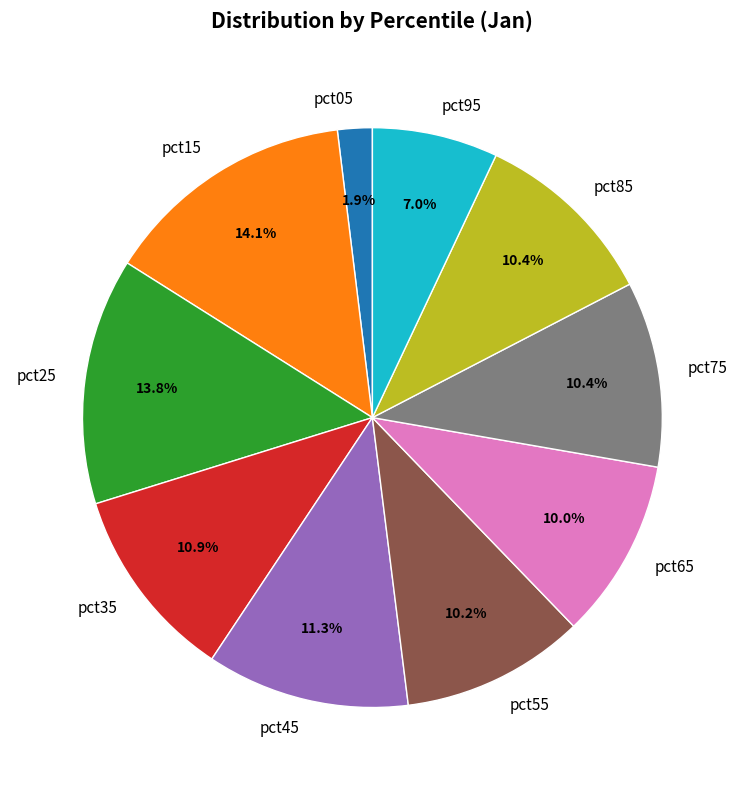

True or false: pct45 accounts for 11% of the total.

True